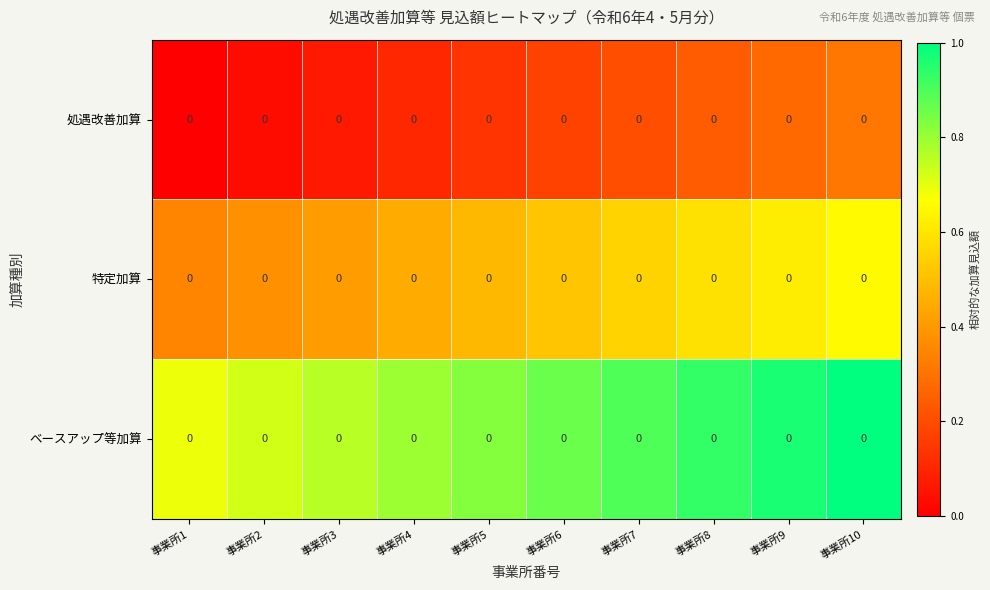

True or false: 処遇改善加算 has a value of 0.1 at 事業所3.

True